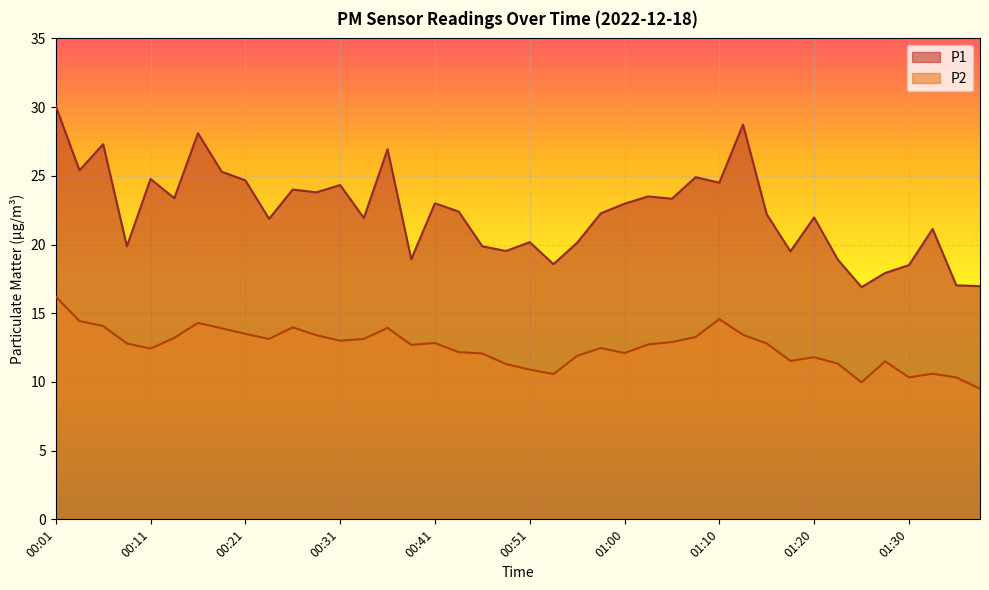

Which has a higher value, 00:55 or 00:28?

00:28